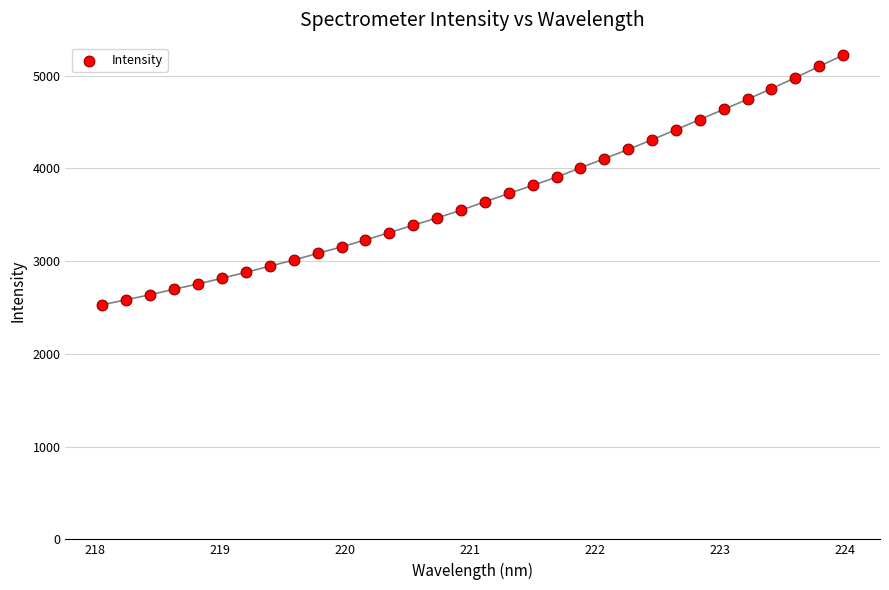

What is the range of Y values (max minus min)?

2690.9